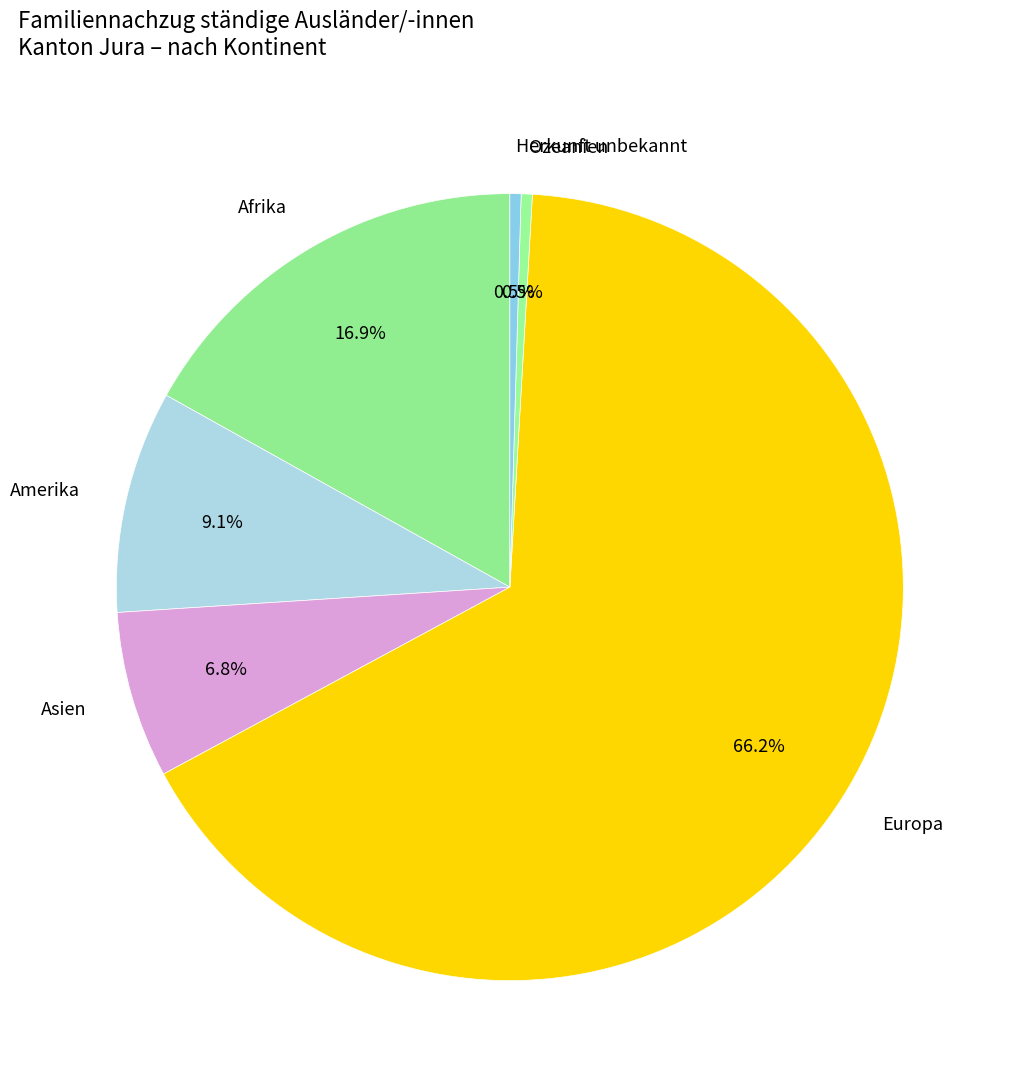

What is the majority slice?

Europa